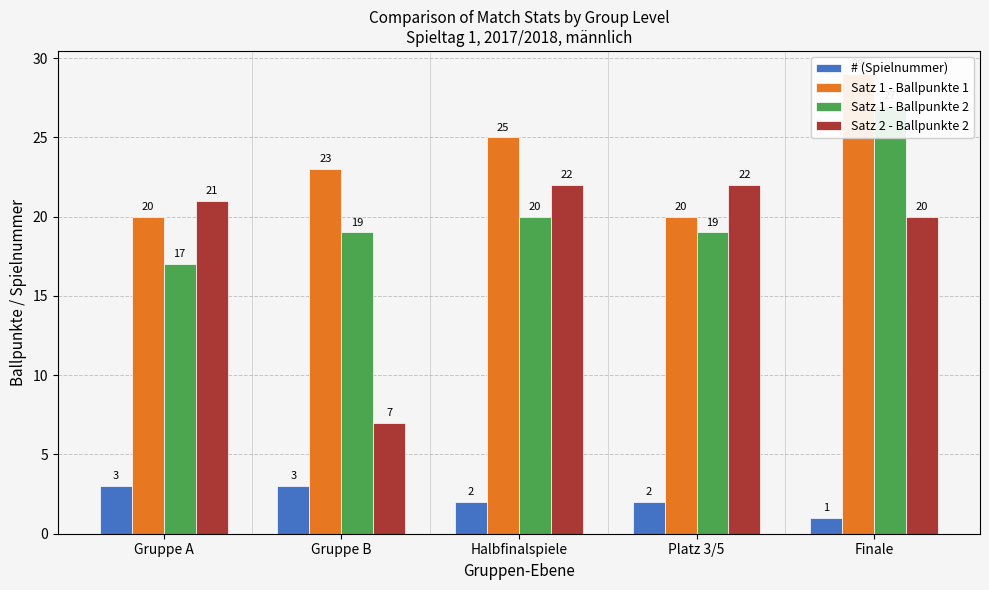

Reading left to right, list all the values displayed in this chart.

# (Spielnummer): 3	3	2	2	1
Satz 1 - Ballpunkte 1: 20	23	25	20	29
Satz 1 - Ballpunkte 2: 17	19	20	19	27
Satz 2 - Ballpunkte 2: 21	7	22	22	20